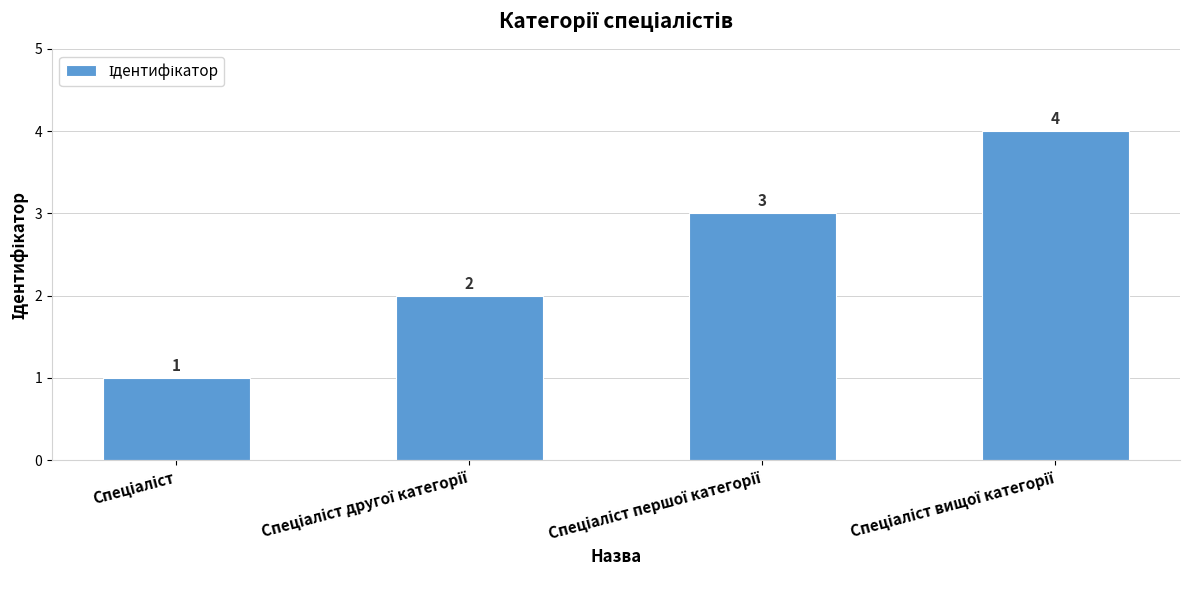

How many distinct data groups are displayed?

1